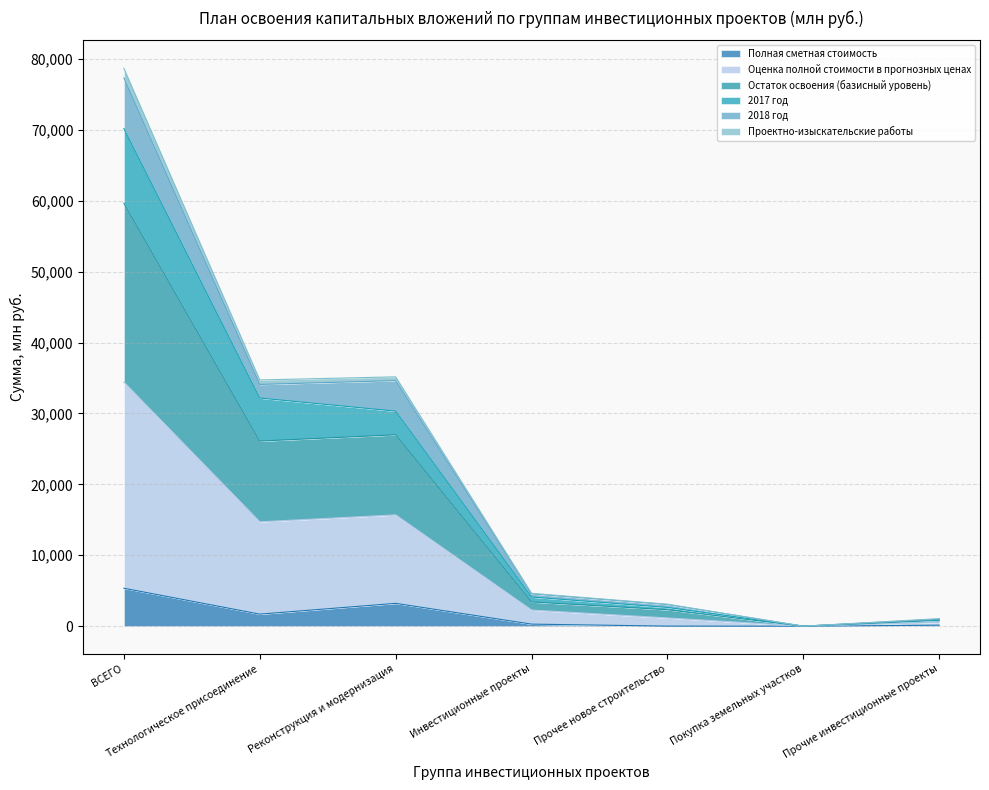

Which category has the highest value in the Полная сметная стоимость series?

ВСЕГО